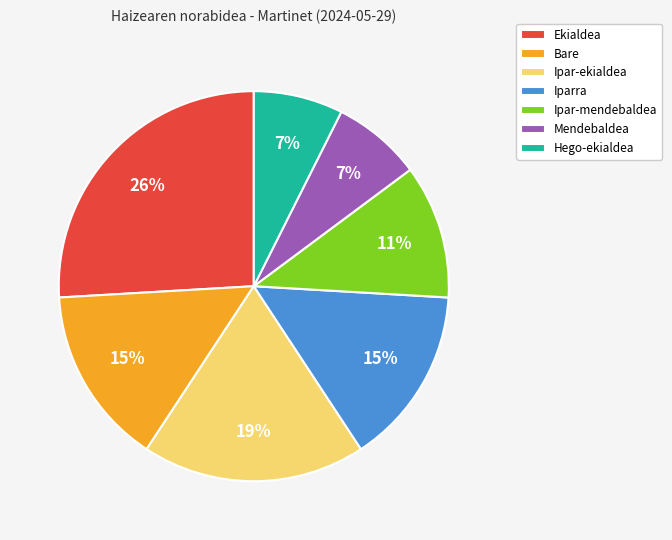

Which has a higher value, Mendebaldea or Bare?

Bare